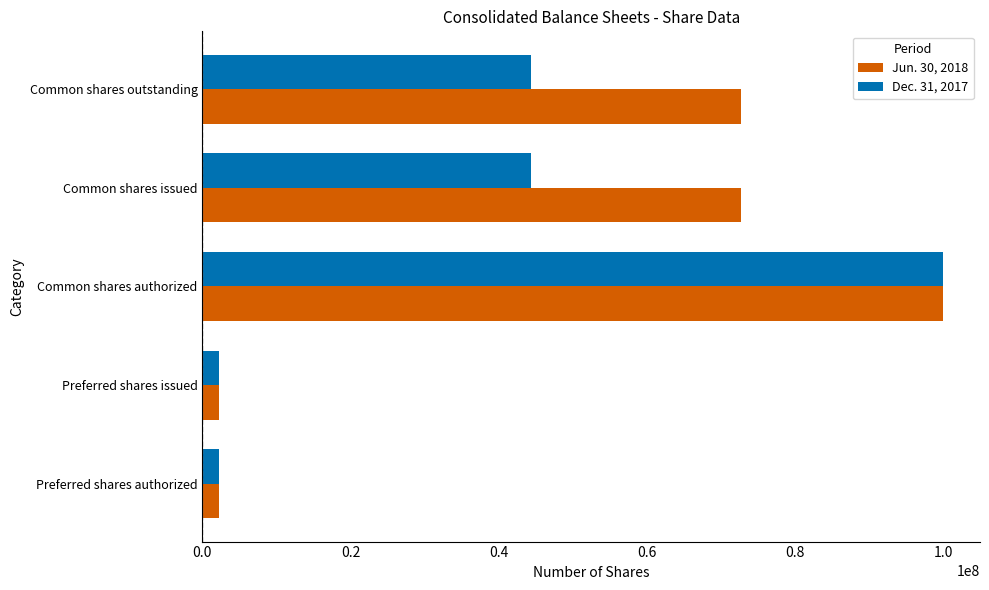

At how many categories does at least one series exceed 31176543?

3